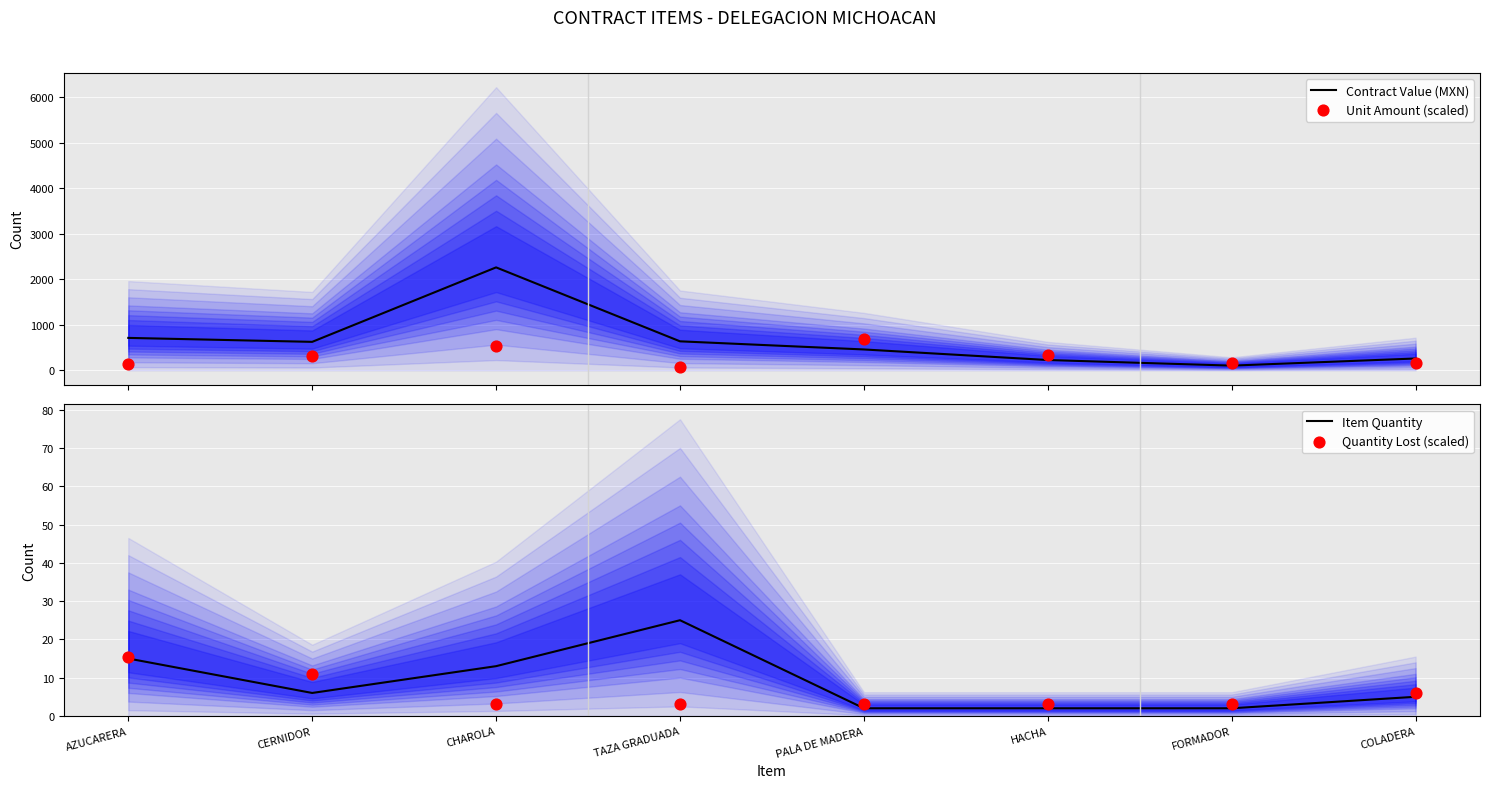

Is the value of Unit Amount (scaled) at COLADERA greater than the value of Quantity Lost (scaled) at HACHA?

Yes